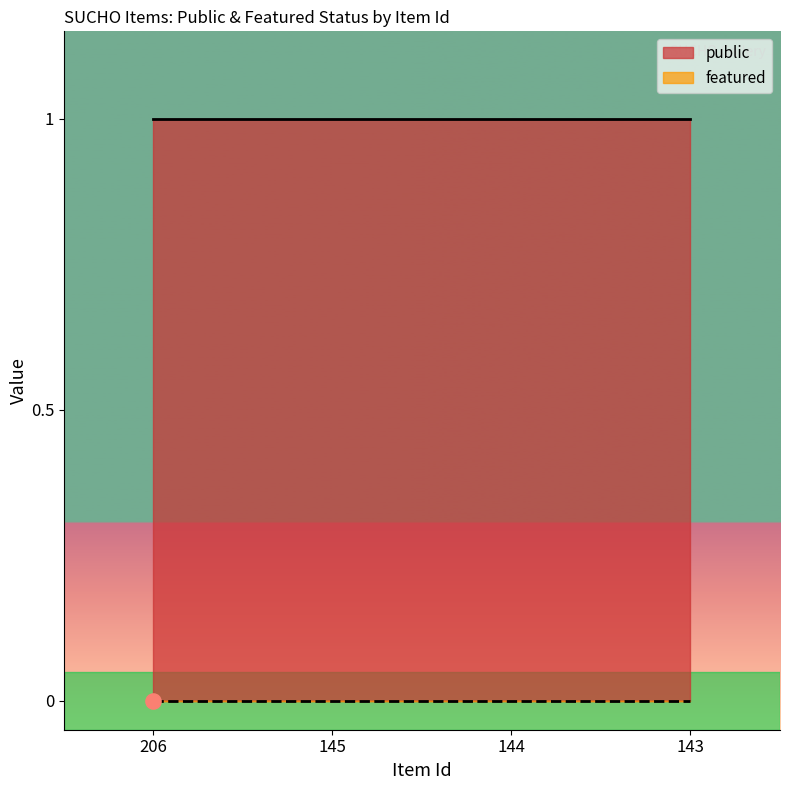

Which series has the widest spread of Y values?

public